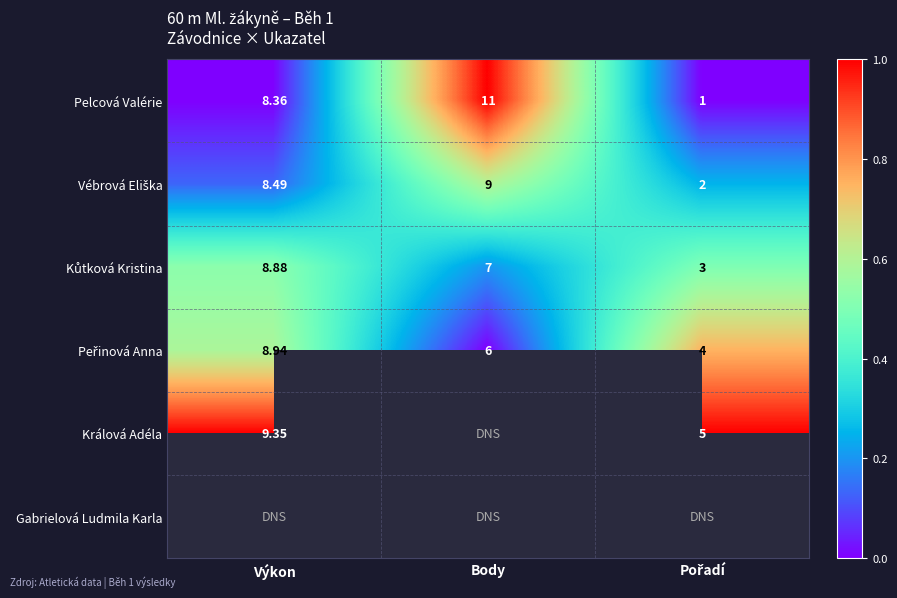

At which label does Pelcová Valérie first exceed 8?

Výkon